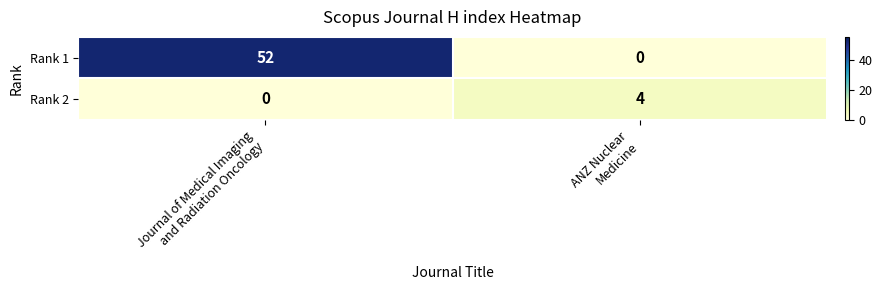

What is the average value of the Rank 1 series?

26